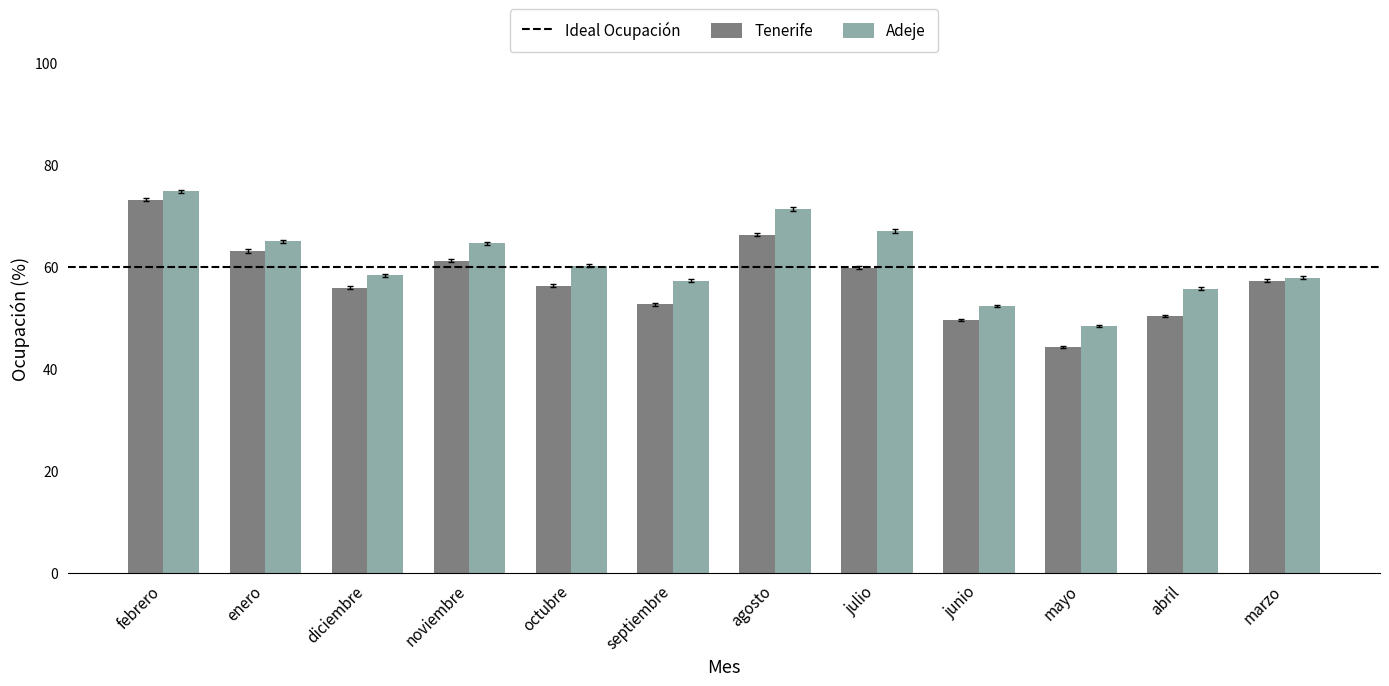

At which category is the sum across all series the highest?

febrero